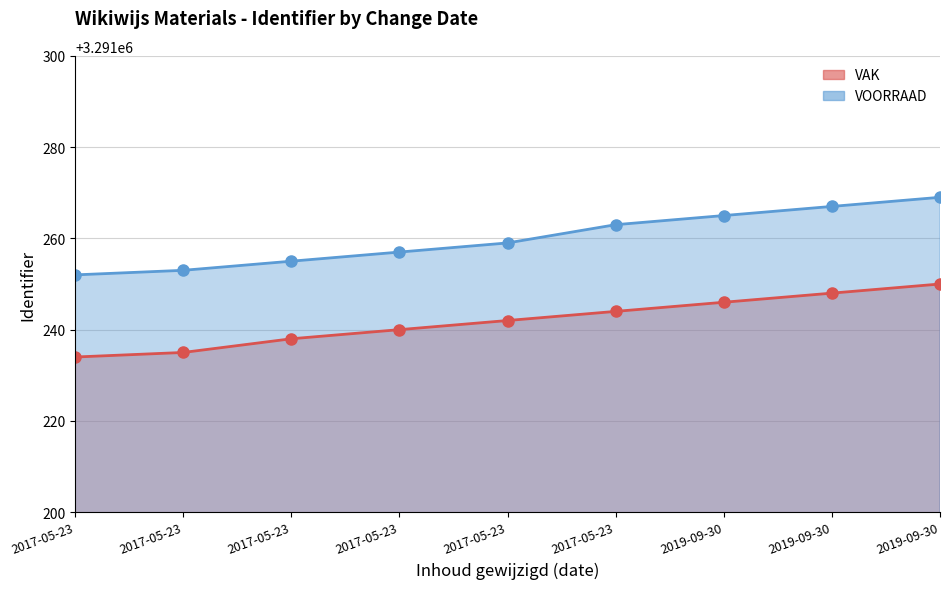

True or false: VOORRAAD and VAK intersect in this chart.

False